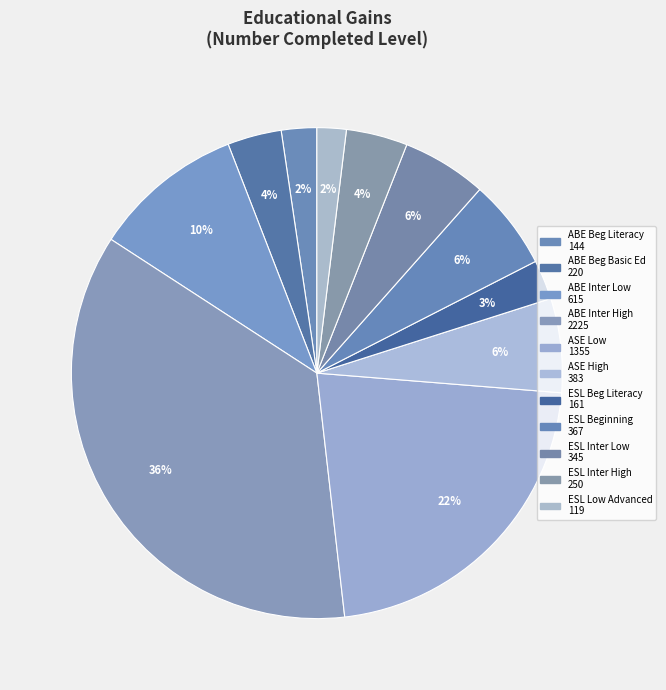

How many segments does this pie chart have?

11